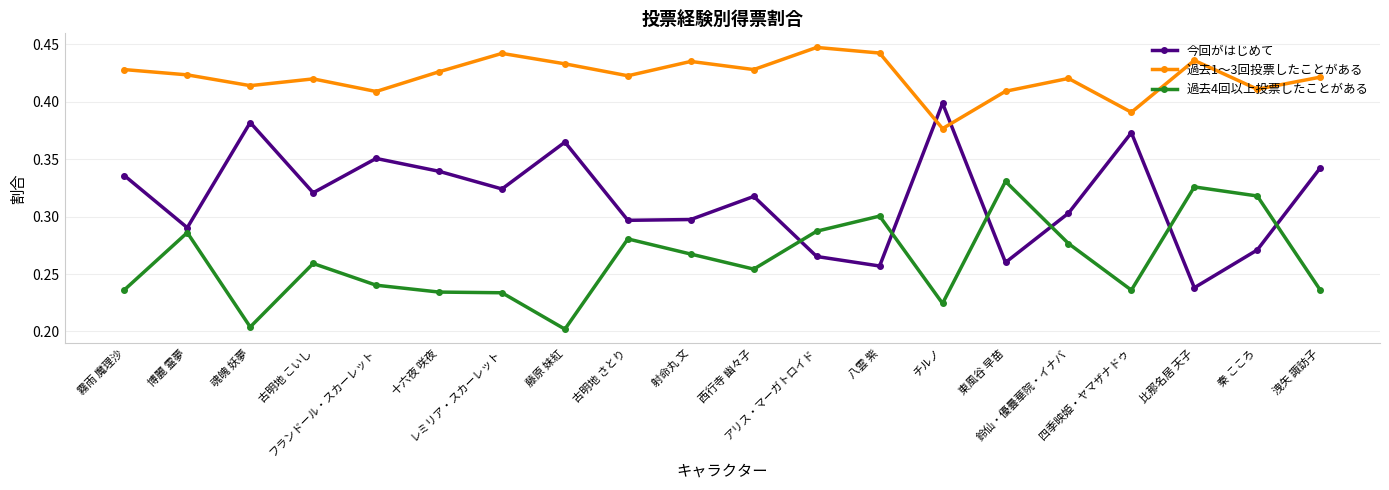

At 十六夜 咲夜, list the series in order from smallest to largest.

過去4回以上投票したことがある, 今回がはじめて, 過去1～3回投票したことがある